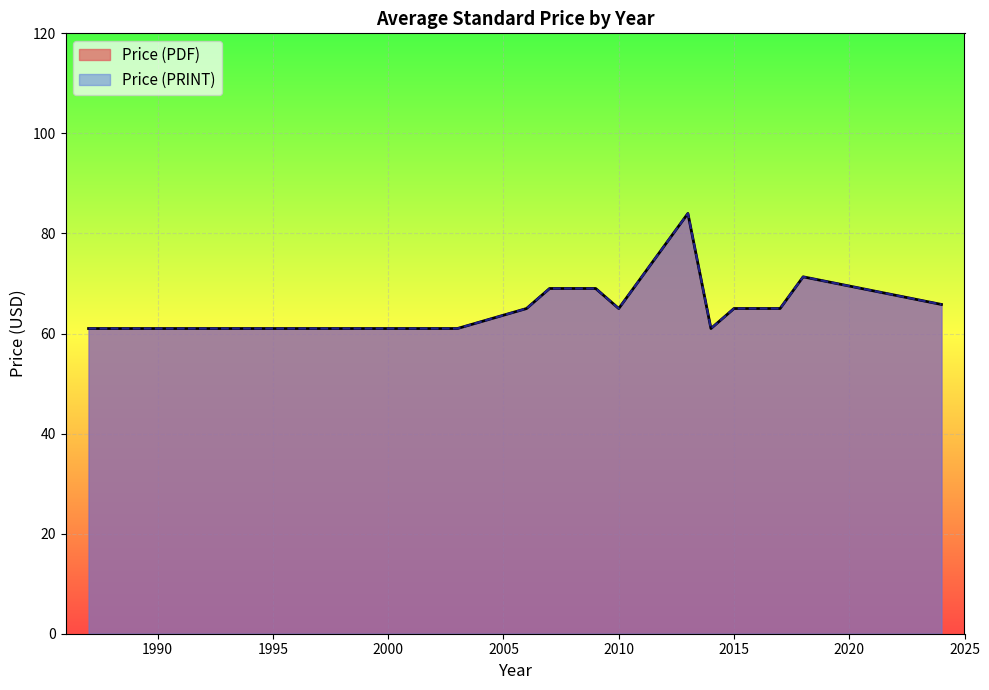

What is the minimum value shown in the chart?

61